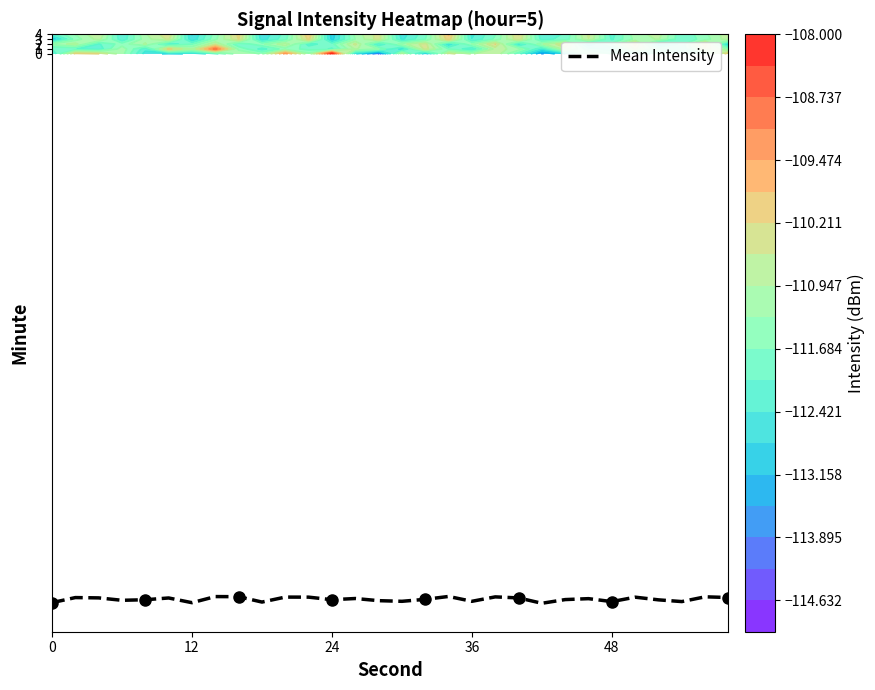

What is the minimum value shown in the chart?

-112.3